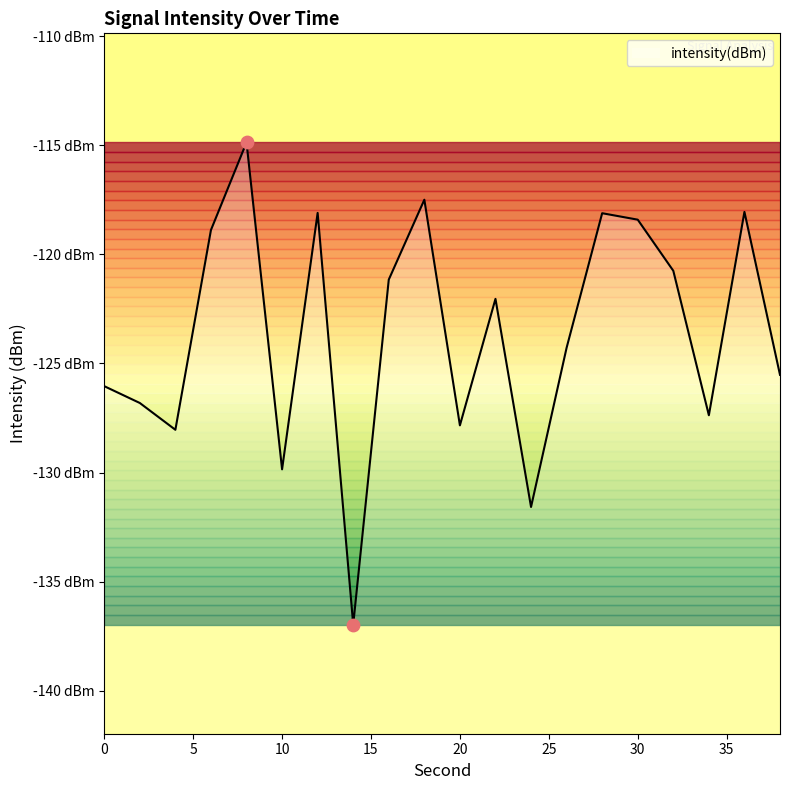

What is the change in value from 2 to 4?

-1.2